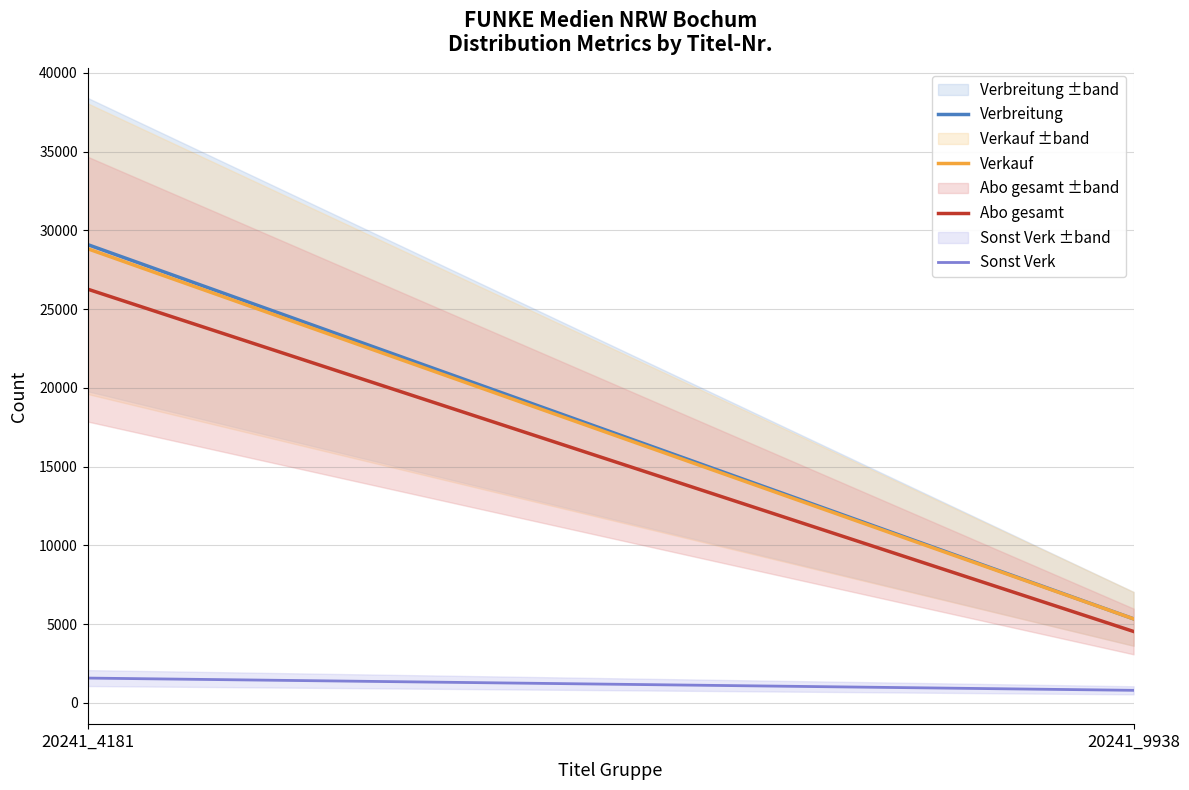

What is the difference between the Verkauf values at 20241_9938 and 20241_4181?

23504.0